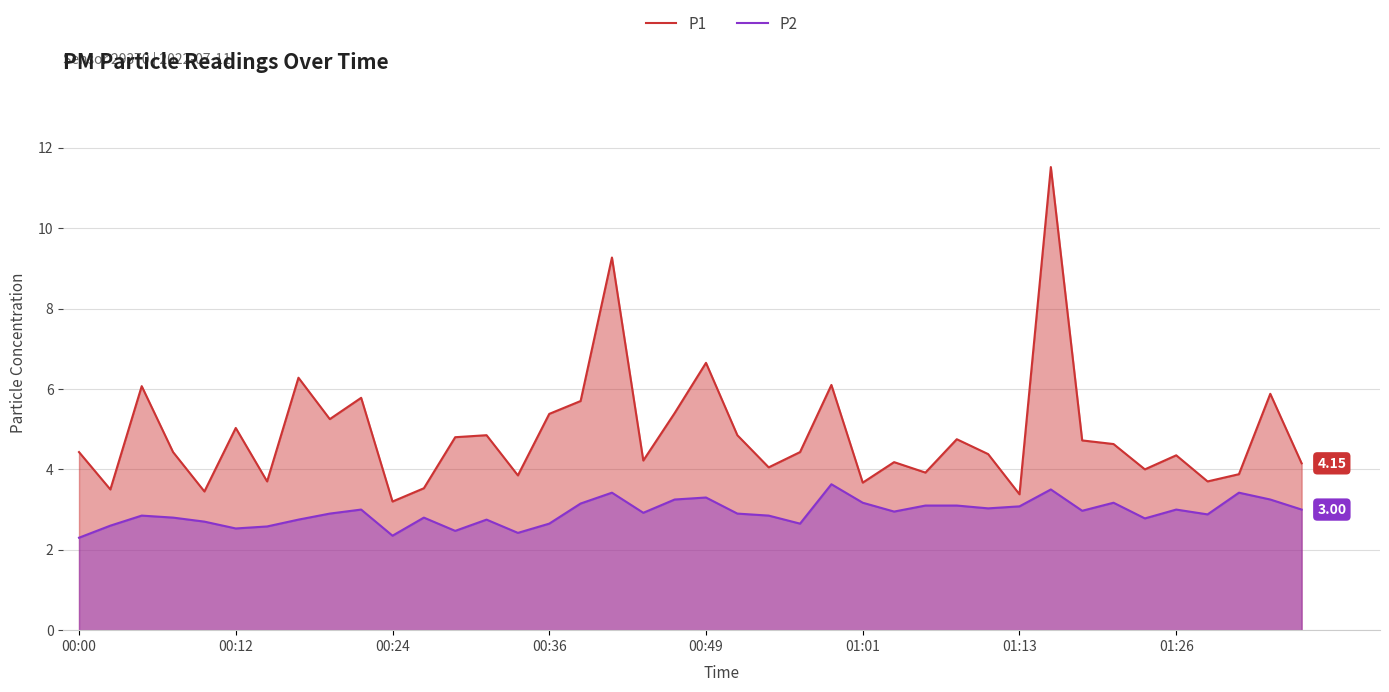

True or false: P2 and P1 cross at least once.

False